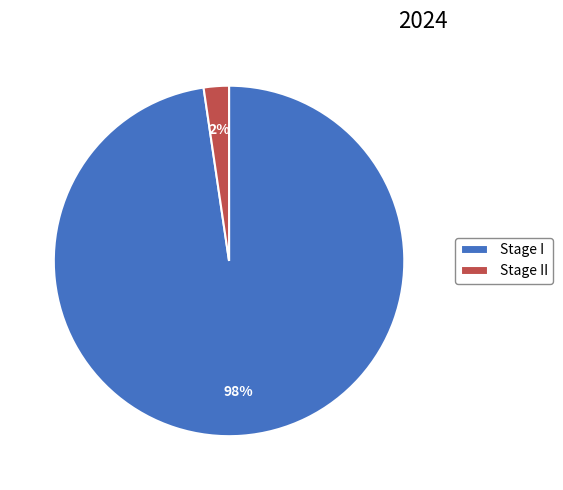

To the nearest percent, what portion does Stage I represent?

98%